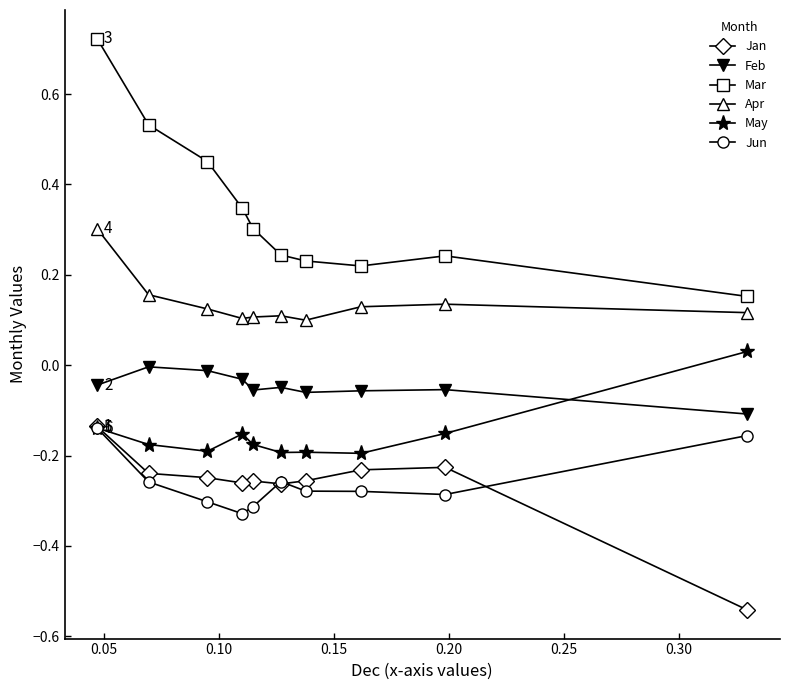

What are all the series names shown in the legend?

Jan, Feb, Mar, Apr, May, Jun